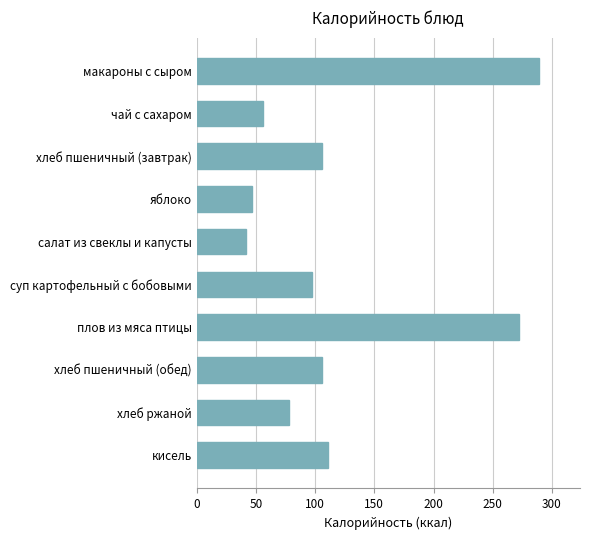

At which label is the value closest to 165?

кисель